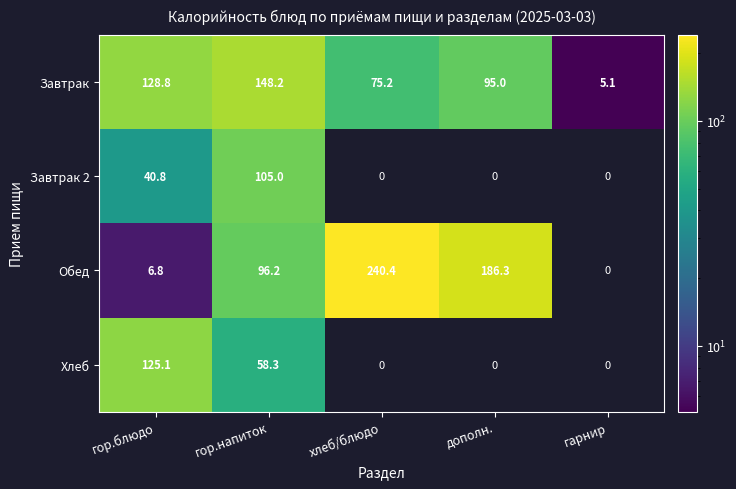

Which has a higher value, гарнир or хлеб/блюдо?

хлеб/блюдо